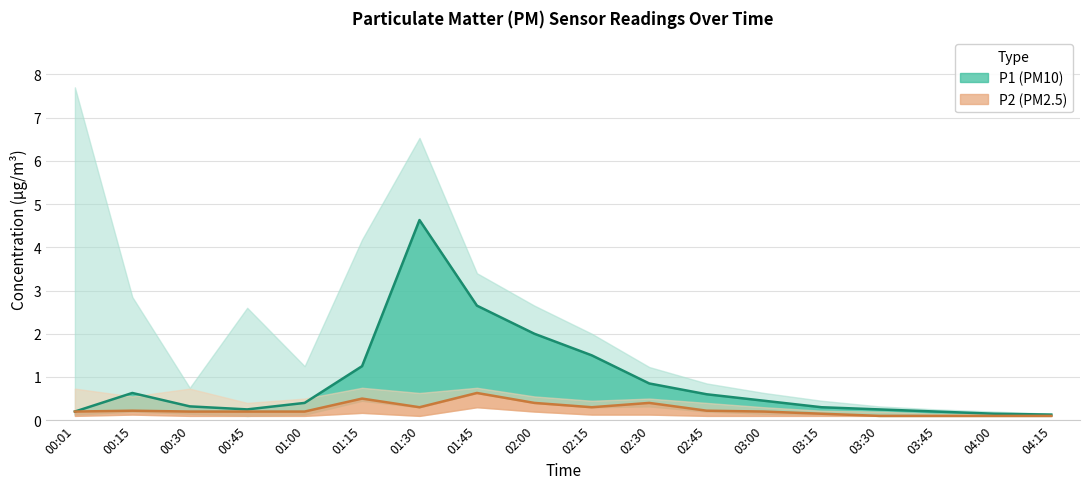

The value of P1_upper at 00:30 is 0.8. True or false?

True